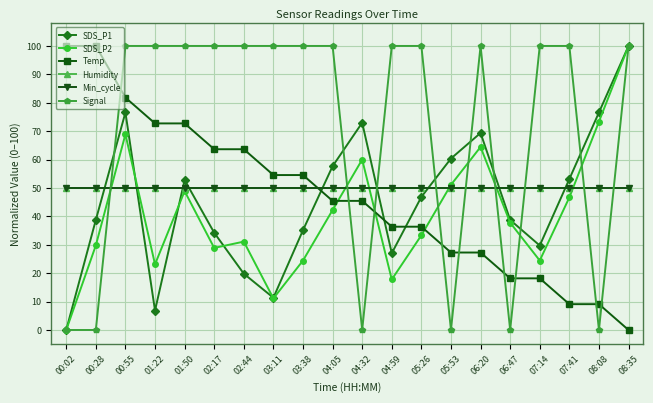

Reading right to left, extract all data points from this chart.

SDS_P1: 08:35=100.0	08:08=76.6	07:41=53.2	07:14=29.7	06:47=38.7	06:20=69.4	05:53=60.4	05:26=46.8	04:59=27.0	04:32=73.0	04:05=57.7	03:38=35.1	03:11=11.4	02:44=19.8	02:17=34.2	01:50=52.8	01:22=6.8	00:55=76.6	00:28=38.7	00:02=0.0
SDS_P2: 08:35=100.0	08:08=73.3	07:41=46.7	07:14=24.4	06:47=37.8	06:20=64.4	05:53=51.1	05:26=33.3	04:59=17.8	04:32=60.0	04:05=42.2	03:38=24.4	03:11=11.1	02:44=31.1	02:17=28.9	01:50=48.9	01:22=23.1	00:55=68.9	00:28=29.8	00:02=0.0
Temp: 08:35=0.0	08:08=9.1	07:41=9.1	07:14=18.2	06:47=18.2	06:20=27.3	05:53=27.3	05:26=36.4	04:59=36.4	04:32=45.5	04:05=45.5	03:38=54.5	03:11=54.5	02:44=63.6	02:17=63.6	01:50=72.7	01:22=72.7	00:55=81.8	00:28=100.0	00:02=100.0
Humidity: 08:35=50.0	08:08=50.0	07:41=50.0	07:14=50.0	06:47=50.0	06:20=50.0	05:53=50.0	05:26=50.0	04:59=50.0	04:32=50.0	04:05=50.0	03:38=50.0	03:11=50.0	02:44=50.0	02:17=50.0	01:50=50.0	01:22=50.0	00:55=50.0	00:28=50.0	00:02=50.0
Min_cycle: 08:35=50.0	08:08=50.0	07:41=50.0	07:14=50.0	06:47=50.0	06:20=50.0	05:53=50.0	05:26=50.0	04:59=50.0	04:32=50.0	04:05=50.0	03:38=50.0	03:11=50.0	02:44=50.0	02:17=50.0	01:50=50.0	01:22=50.0	00:55=50.0	00:28=50.0	00:02=50.0
Signal: 08:35=100.0	08:08=0.0	07:41=100.0	07:14=100.0	06:47=0.0	06:20=100.0	05:53=0.0	05:26=100.0	04:59=100.0	04:32=0.0	04:05=100.0	03:38=100.0	03:11=100.0	02:44=100.0	02:17=100.0	01:50=100.0	01:22=100.0	00:55=100.0	00:28=0.0	00:02=0.0